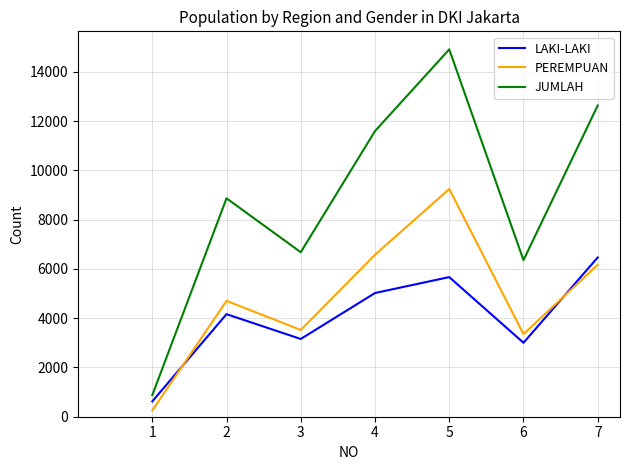

Is it true that JUMLAH equals 3198 at 6?

False